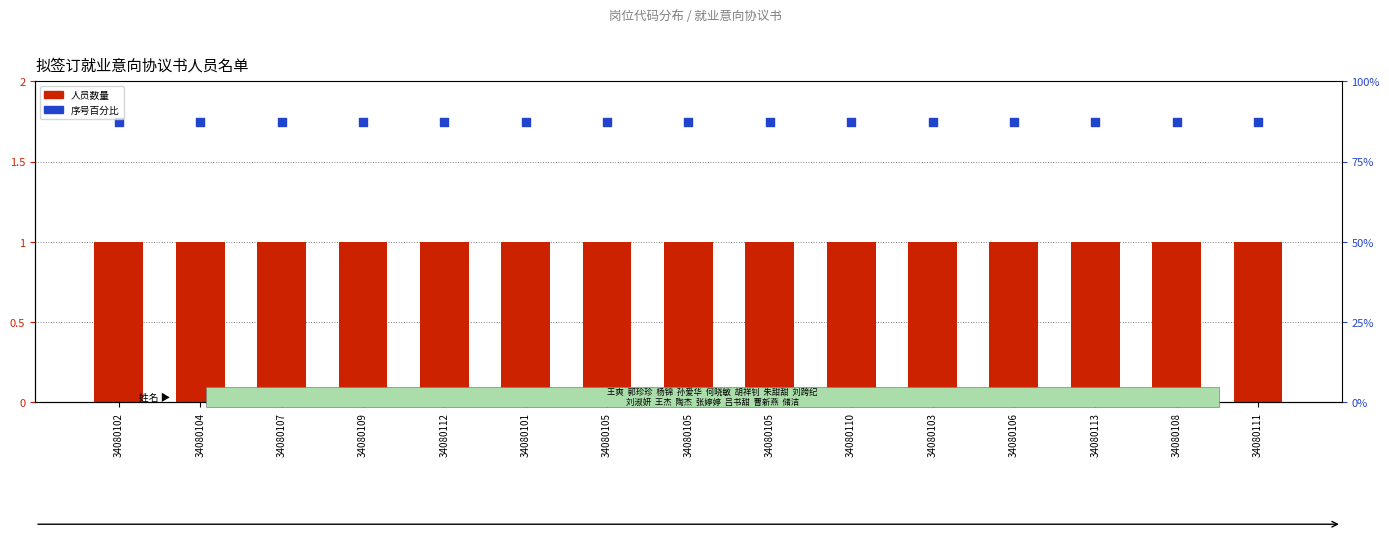

At which category is the sum across all series the highest?

34080102